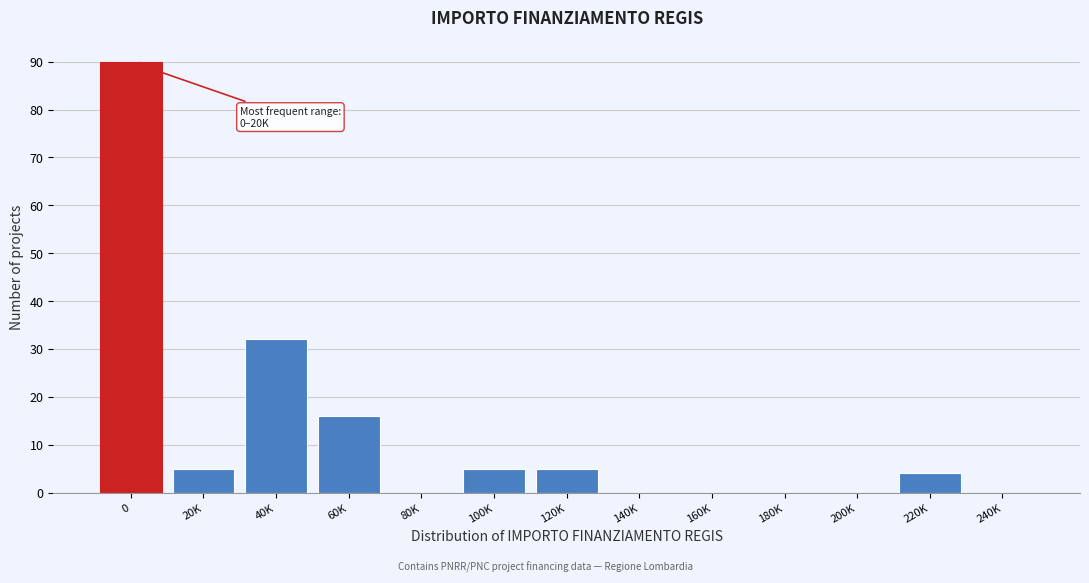

Reading left to right, extract all data points from this chart.

0=90	20K=5	40K=32	60K=16	80K=0	100K=5	120K=5	140K=0	160K=0	180K=0	200K=0	220K=4	240K=0